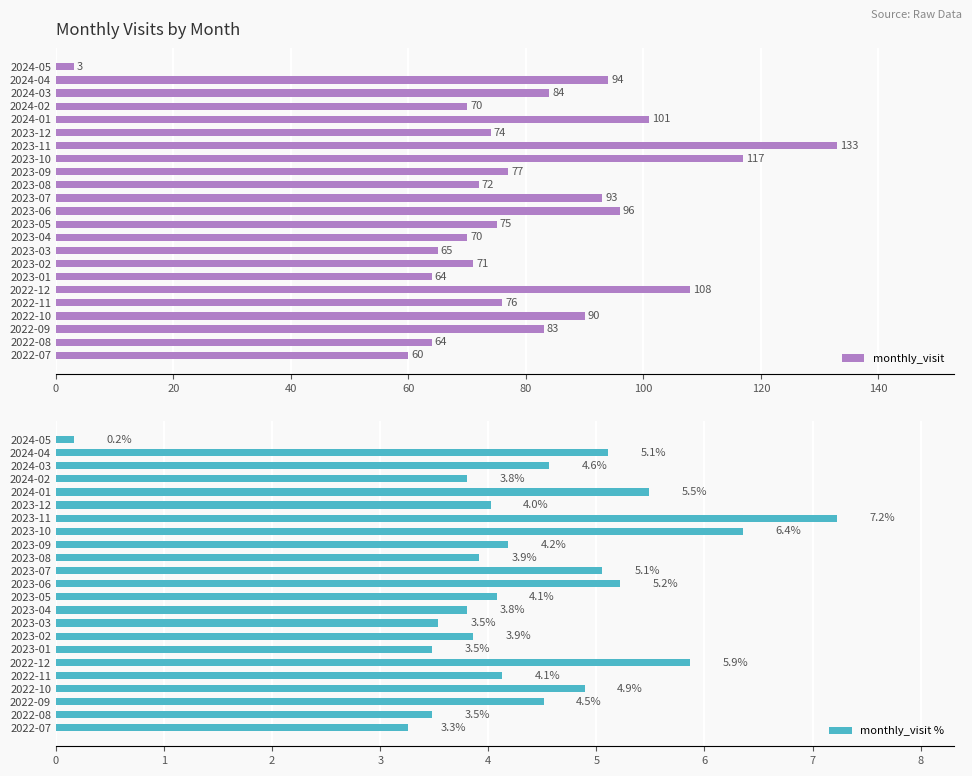

Reading left to right, what are all the values shown in this chart?

monthly_visit: 60.0	64.0	83.0	90.0	76.0	108.0	64.0	71.0	65.0	70.0	75.0	96.0	93.0	72.0	77.0	117.0	133.0	74.0	101.0	70.0	84.0	94.0	3.0
monthly_visit %: 3.3	3.5	4.5	4.9	4.1	5.9	3.5	3.9	3.5	3.8	4.1	5.2	5.1	3.9	4.2	6.4	7.2	4.0	5.5	3.8	4.6	5.1	0.2